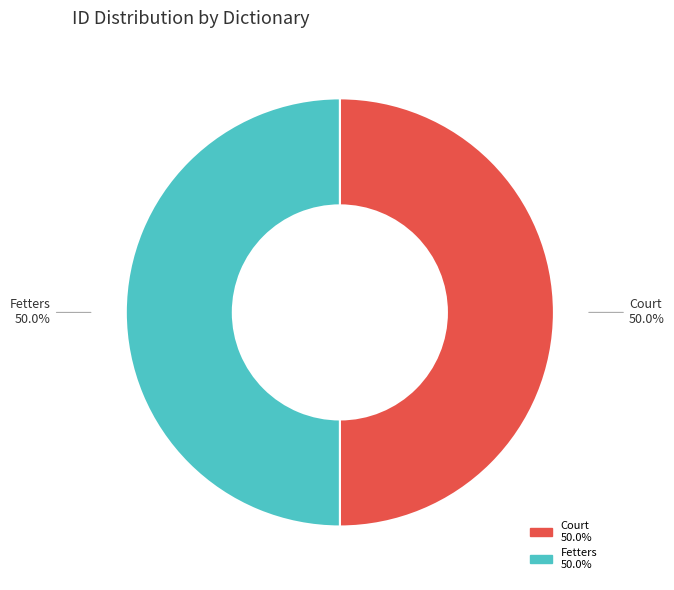

Combined, what portion of the pie is Court and Fetters?

100.0%